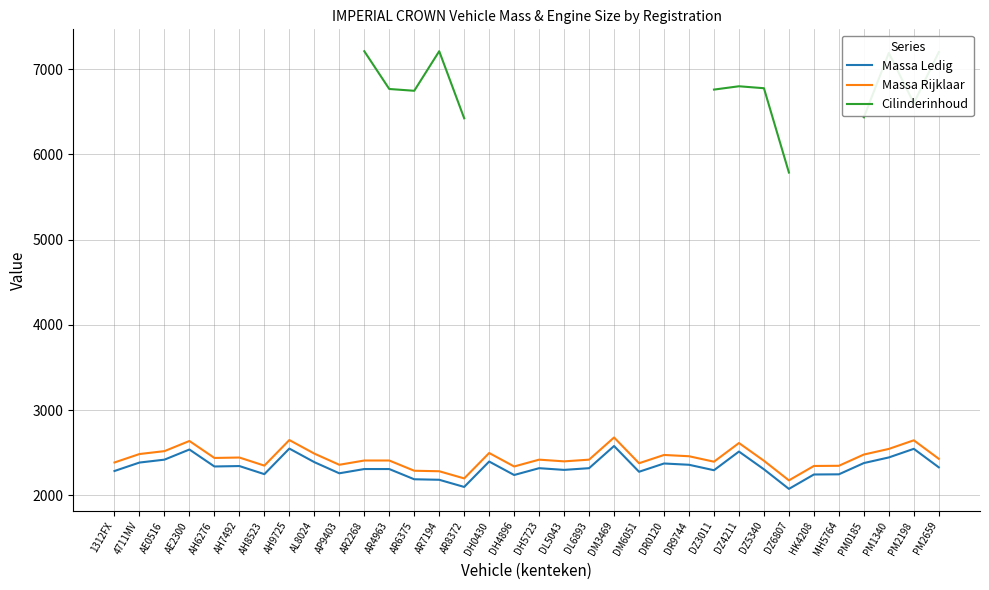

How many categories are shown in the chart?

34